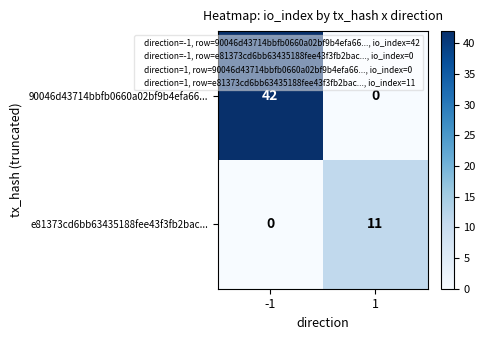

What is the total value across all series at 1?

11